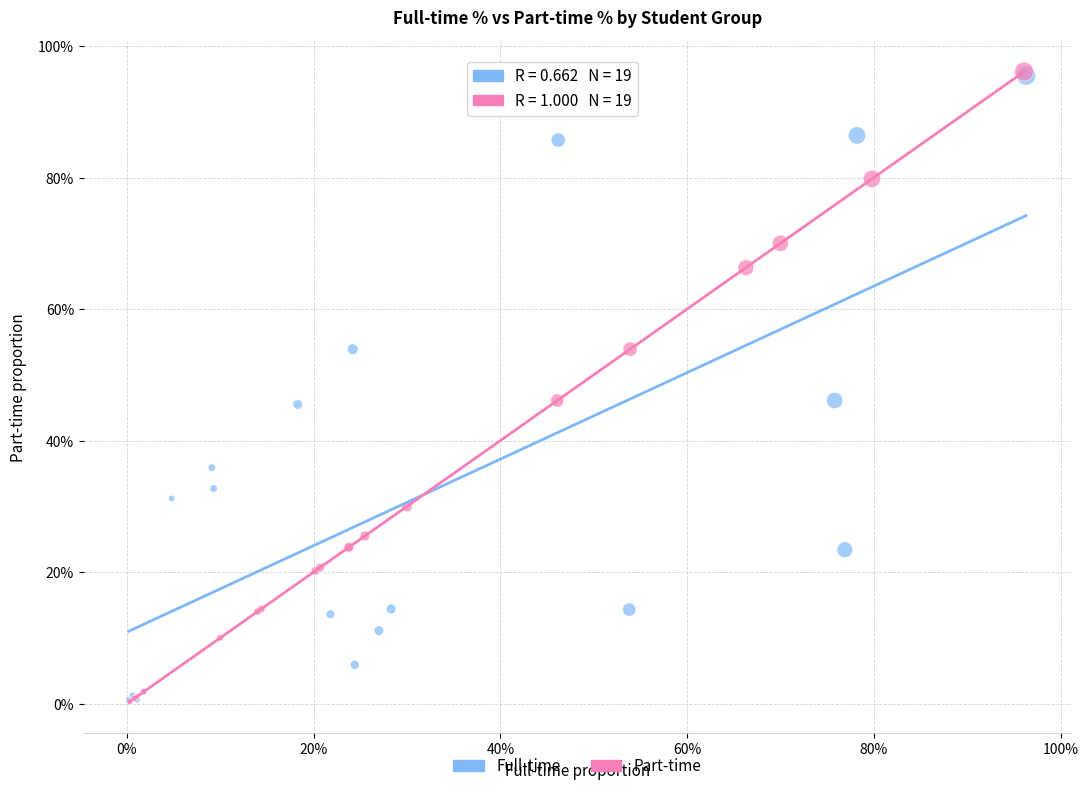

Which series has the widest spread of Y values?

Part-time